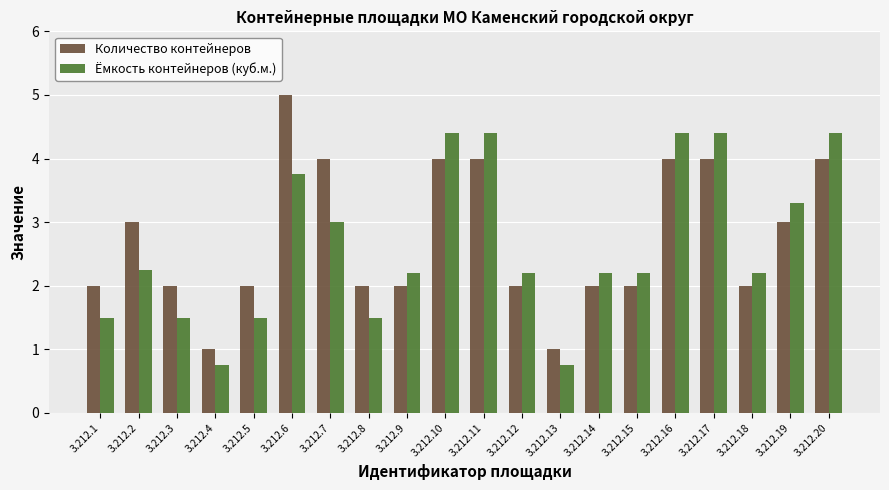

The Количество контейнеров series shows 4.0 at 3.212.11. True or false?

True